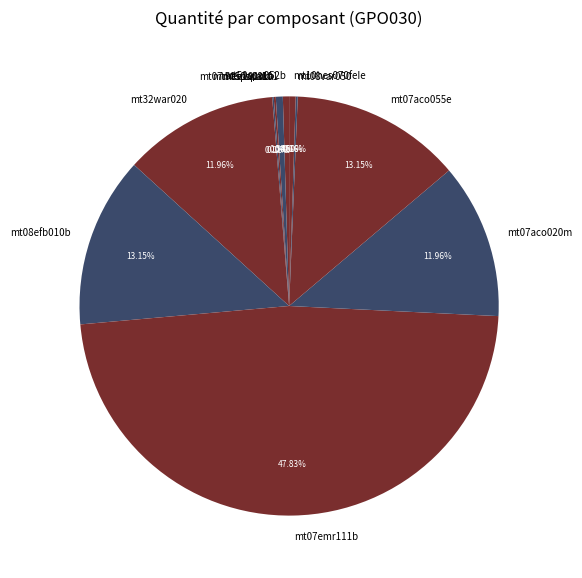

Which has a higher value, mt32war020 or mt10hes070feIe?

mt32war020